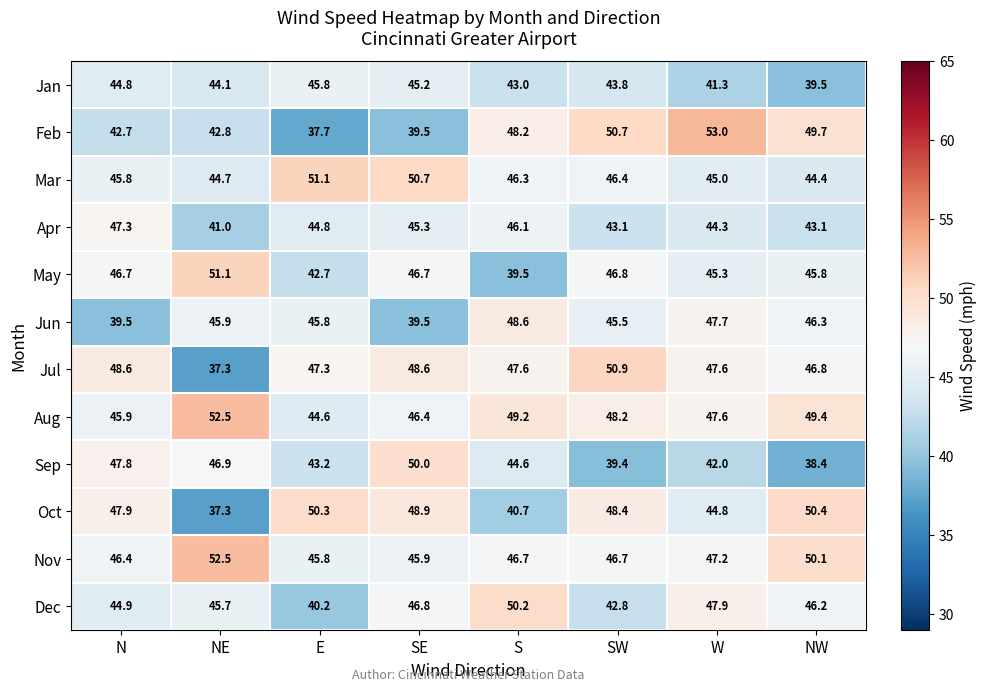

The Apr series shows 45.3 at SE. True or false?

True